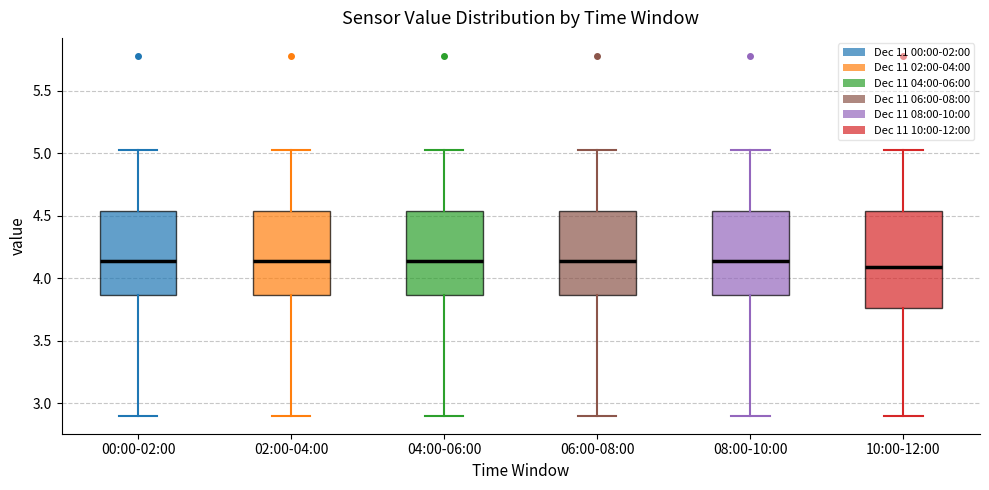

Reading left to right, read every box against the y-axis: the position of its median line, the range the box covers, and the ends of its whiskers. The values are not printed on the chart, so give them approximately, as read against the axis.

00:00-02:00: median 4.15, box 3.85 to 4.55, whiskers 2.90 to 5.05
02:00-04:00: median 4.15, box 3.85 to 4.55, whiskers 2.90 to 5.05
04:00-06:00: median 4.15, box 3.85 to 4.55, whiskers 2.90 to 5.05
06:00-08:00: median 4.15, box 3.85 to 4.55, whiskers 2.90 to 5.05
08:00-10:00: median 4.15, box 3.85 to 4.55, whiskers 2.90 to 5.05
10:00-12:00: median 4.10, box 3.75 to 4.55, whiskers 2.90 to 5.05